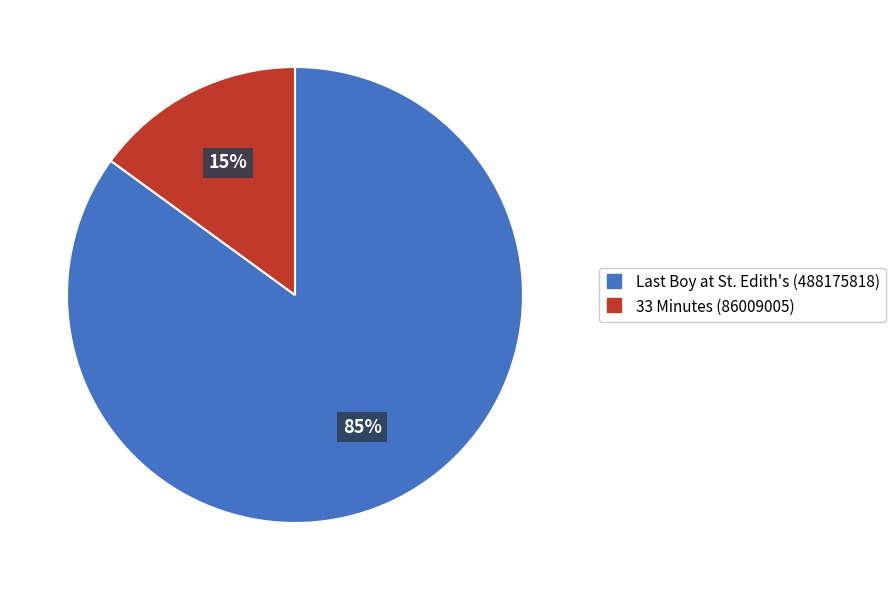

Count the number of slices in the pie.

2